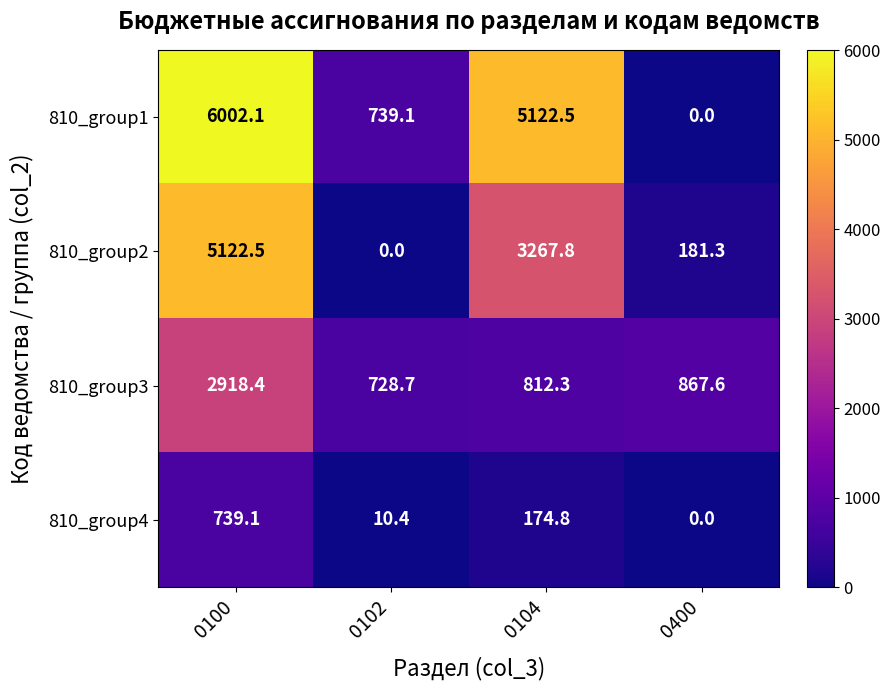

The 810_group4 series shows 0.0 at 0400. True or false?

True